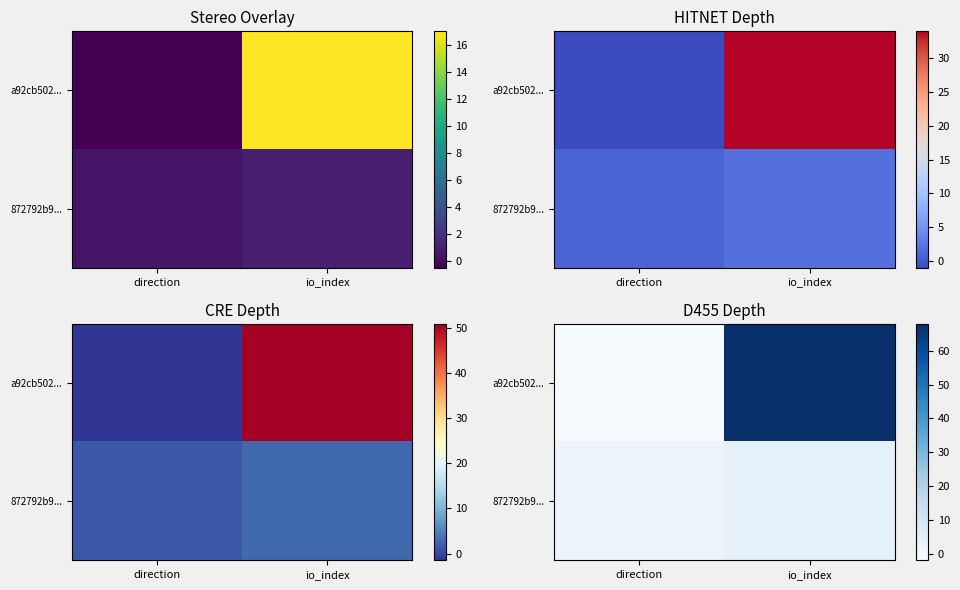

Which category has the highest value in the a92cb502... series?

io_index